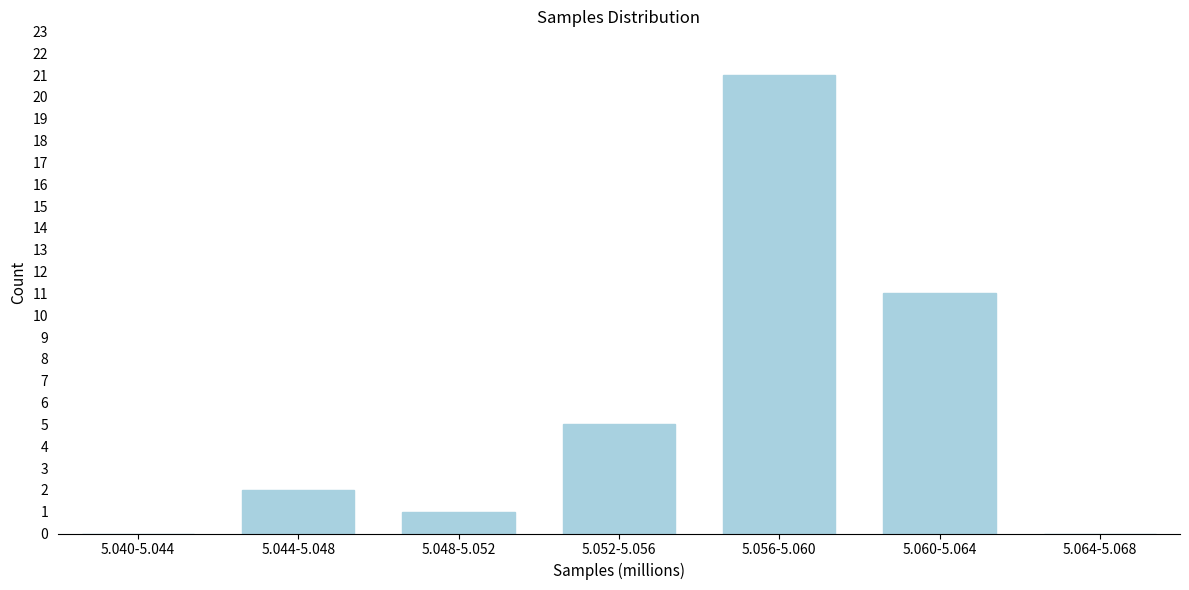

Reading left to right, what are all the values shown in this chart?

5.040-5.044=0	5.044-5.048=2	5.048-5.052=1	5.052-5.056=5	5.056-5.060=21	5.060-5.064=11	5.064-5.068=0